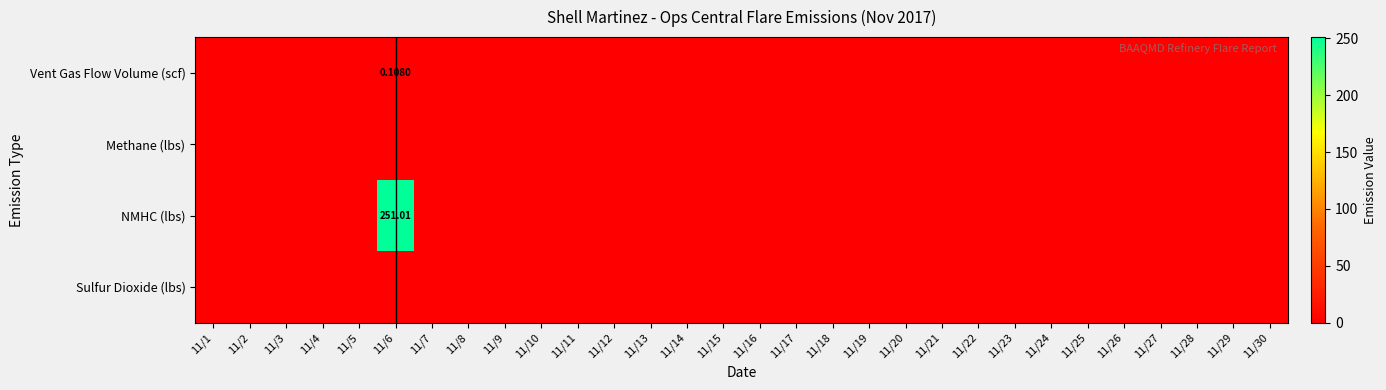

Where is Methane (lbs) nearest to the value 0?

11/1